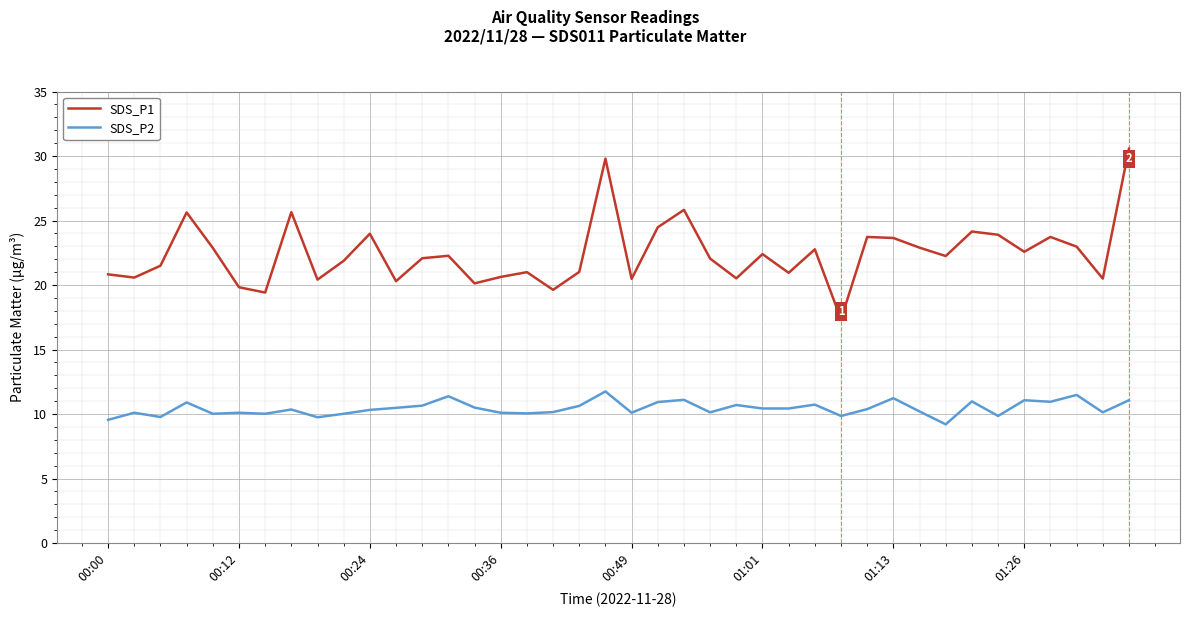

Which series has the largest total across all categories?

SDS_P1